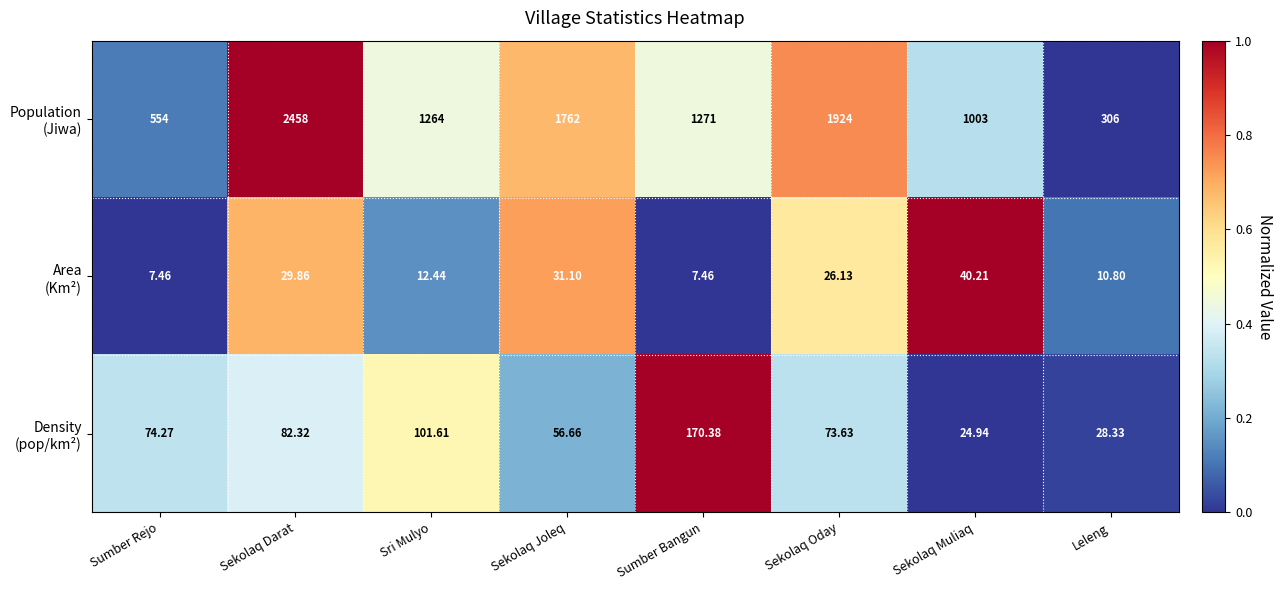

Which label corresponds to the largest value in the chart?

Sekolaq Darat